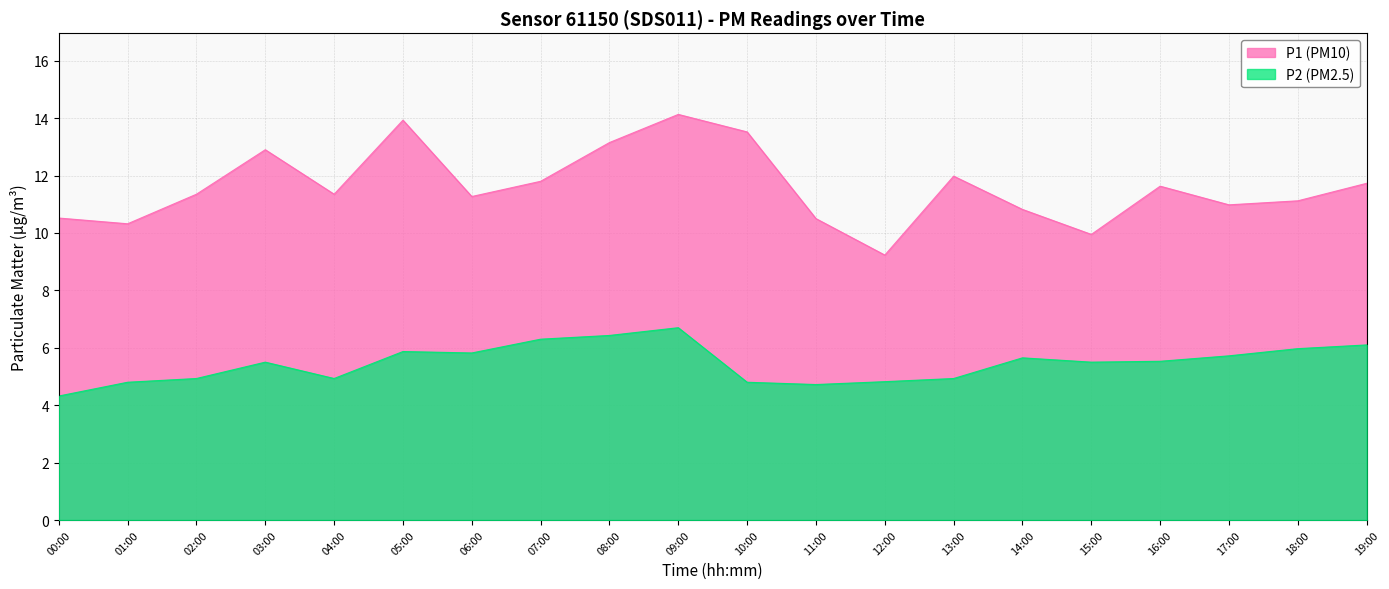

What is the minimum value for P1?

9.2